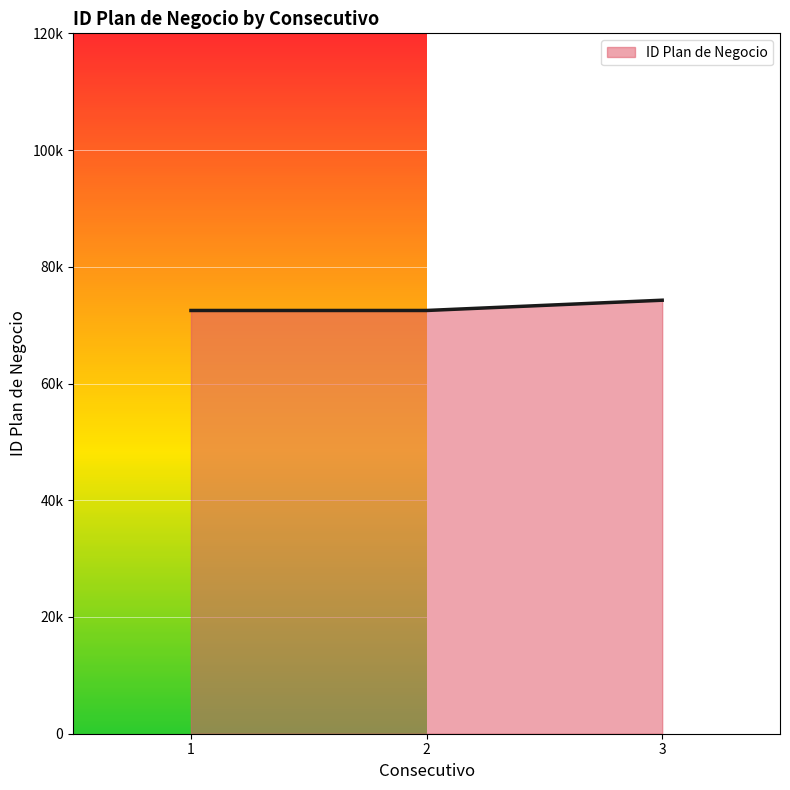

At which label does the data first exceed 72516?

3